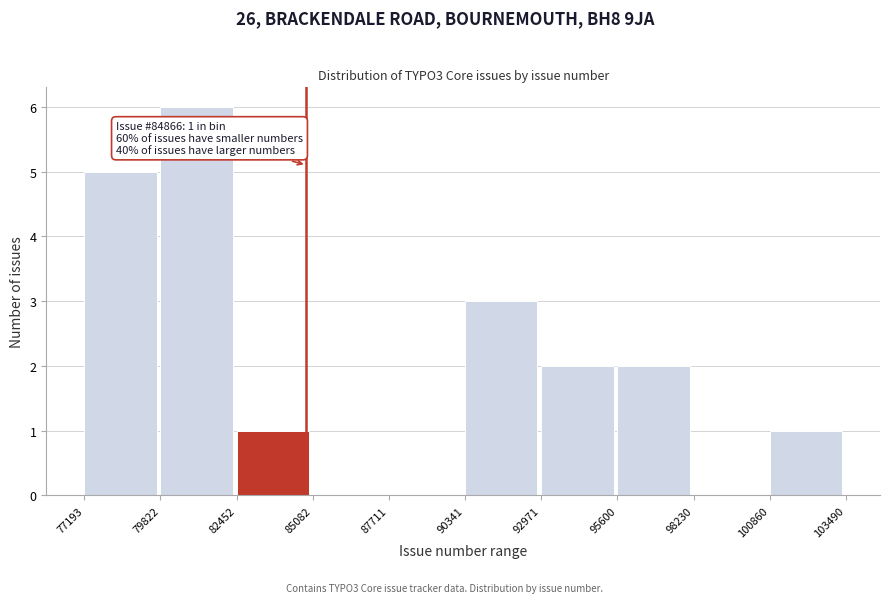

Which range on the x-axis has the tallest bar?

79822 to 82452